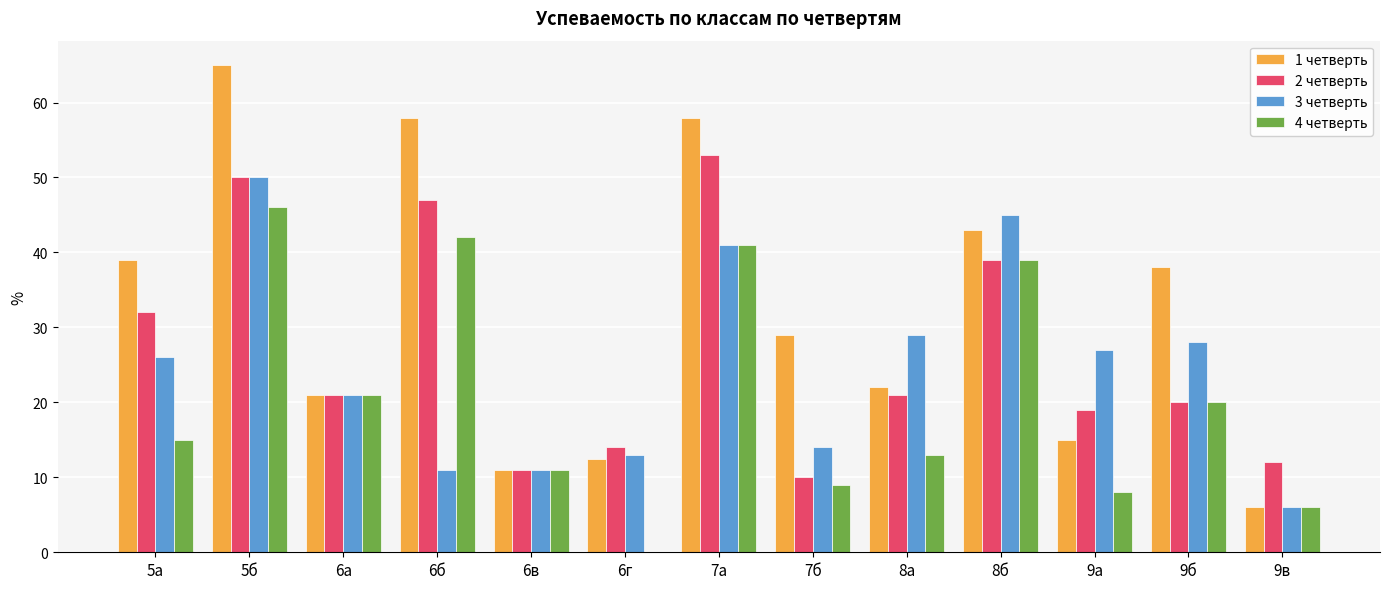

Which category has the highest value in the 3 четверть series?

5б